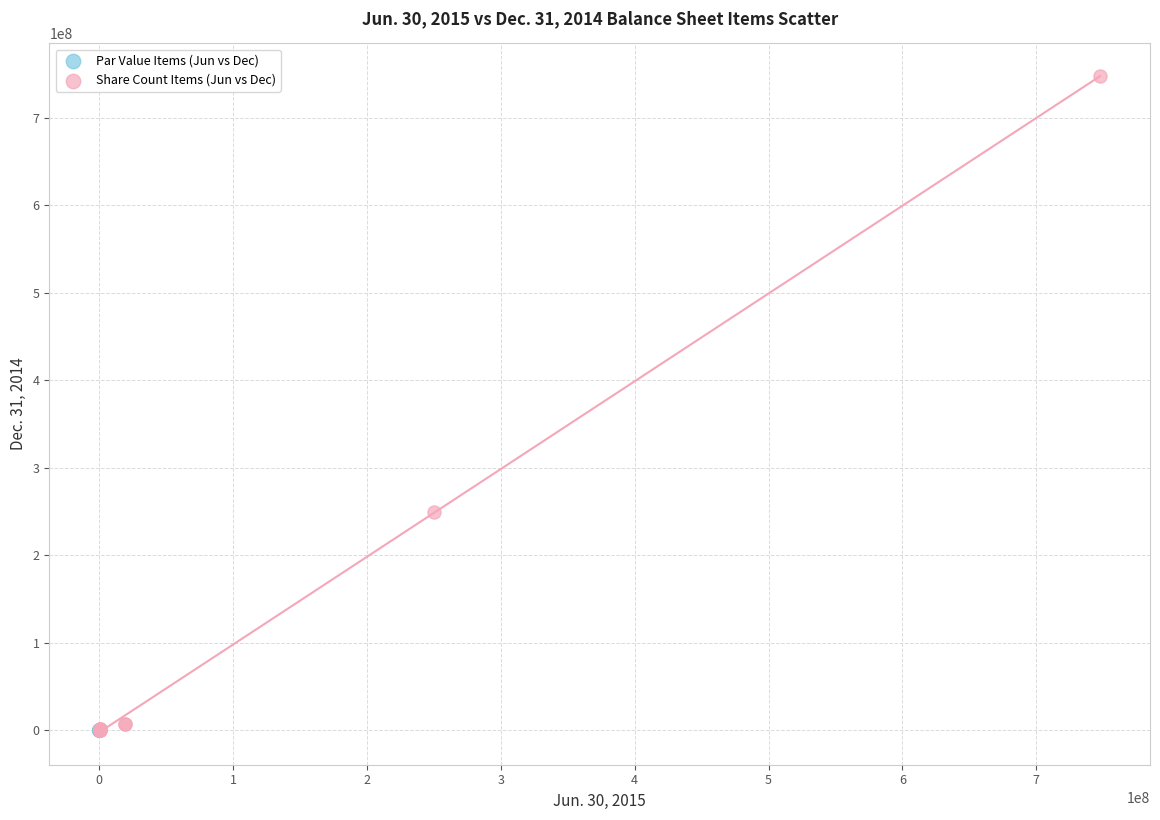

Which series has the widest spread of Y values?

Share Count Items (Jun vs Dec)